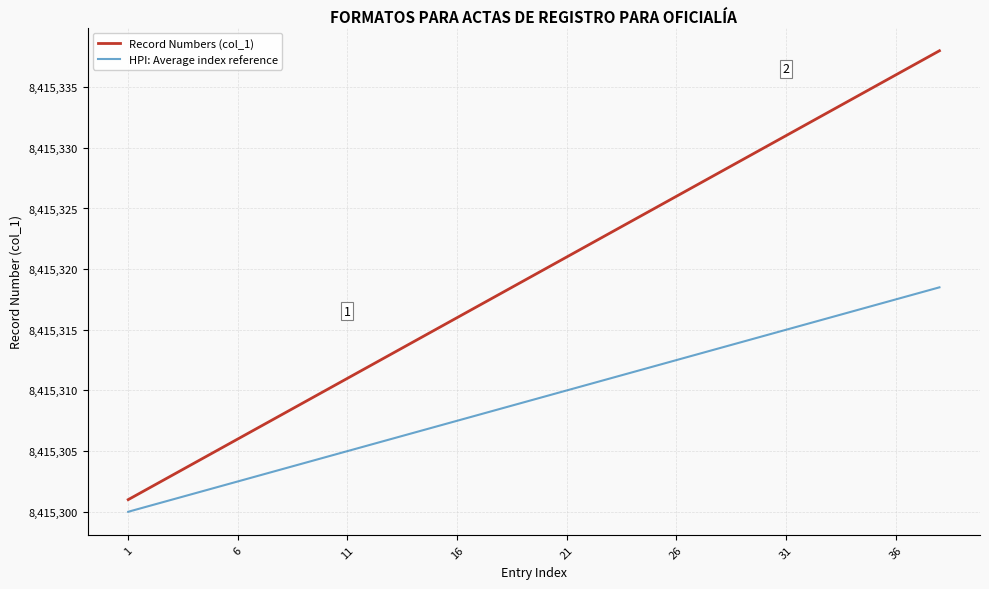

Rank the series by their average value, from lowest to highest.

HPI: Average index reference, Record Numbers (col_1)